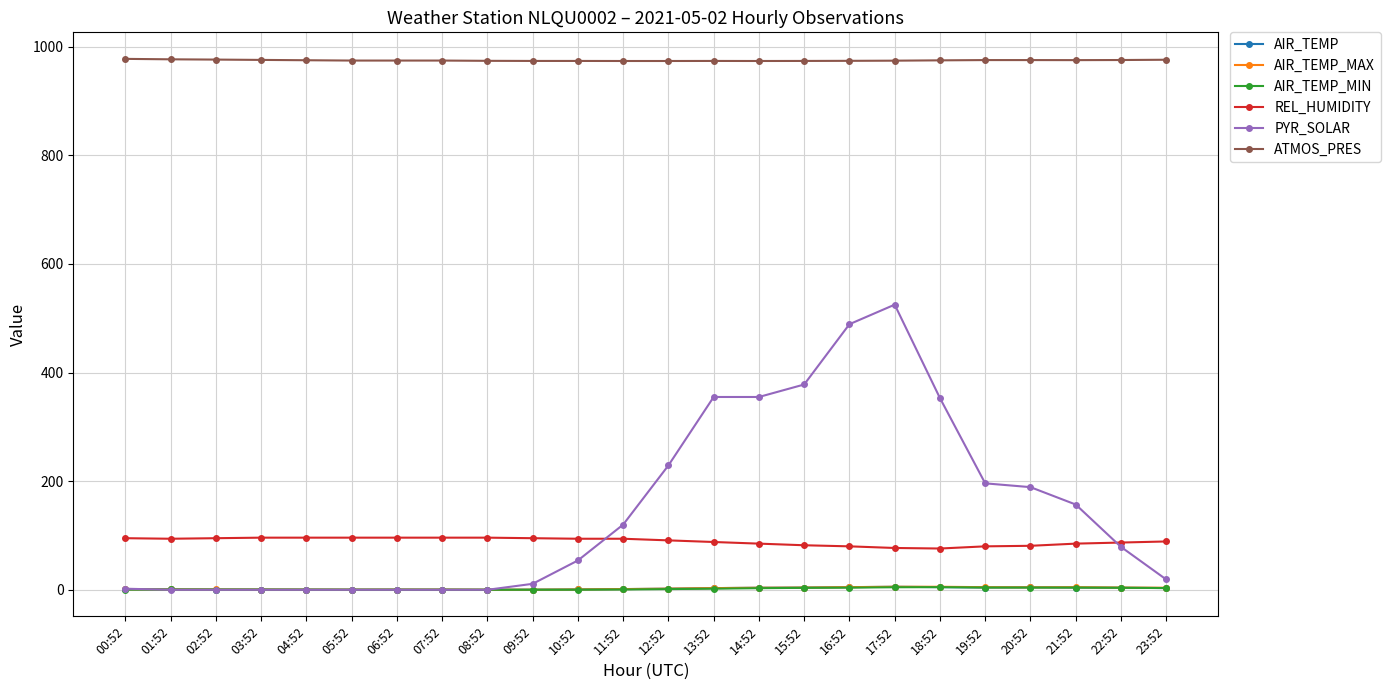

True or false: AIR_TEMP has more than 2 points higher than both neighbors.

True